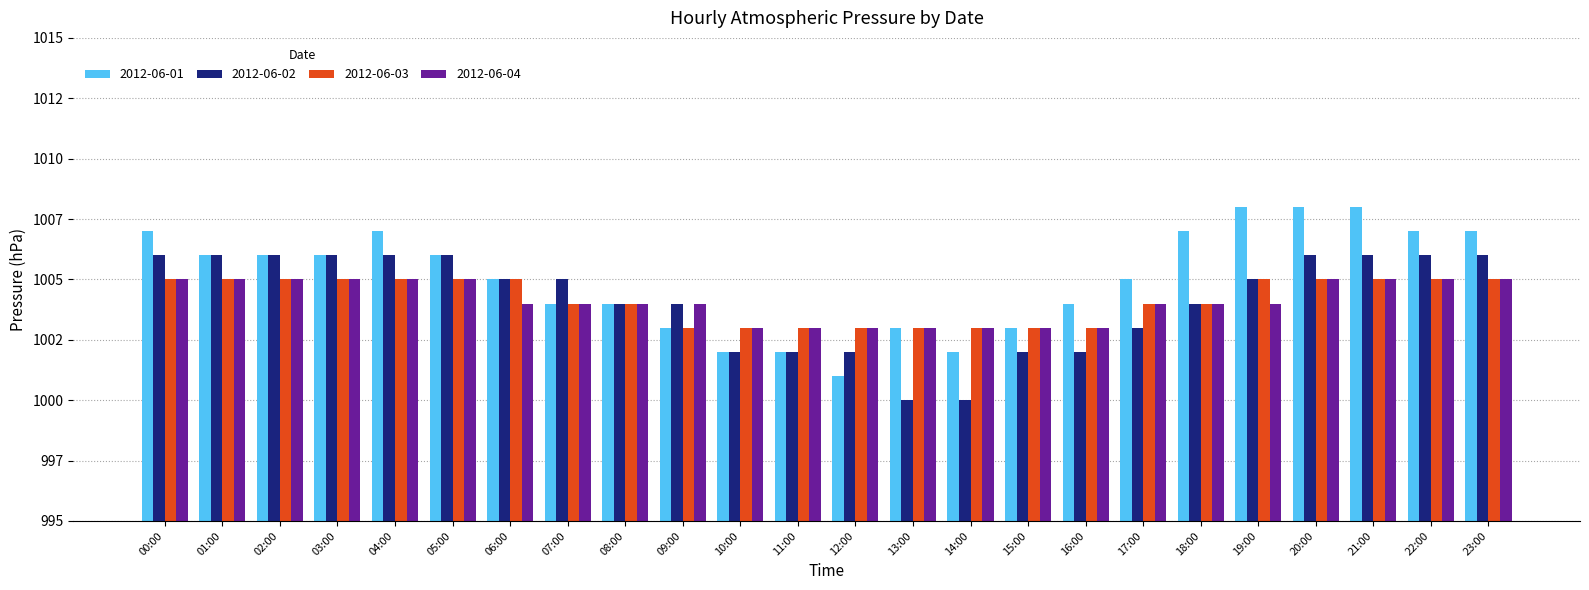

What is the lowest value of the 2012-06-03 series?

1003